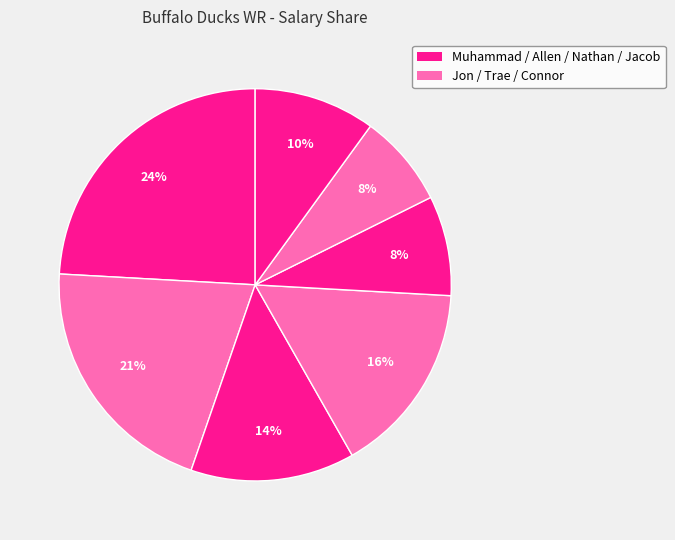

How many segments does this pie chart have?

7